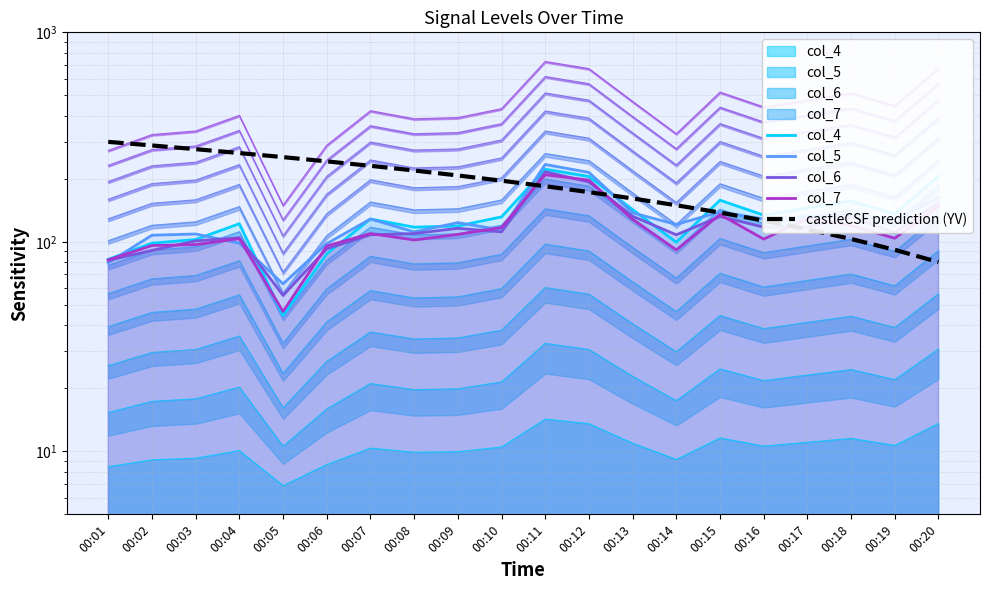

Count the number of categories in the chart.

20